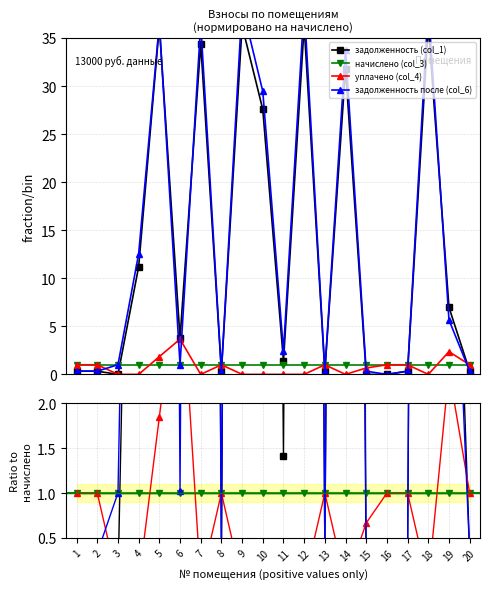

Rank the series at 3 from highest to lowest value.

задолженность после (col_6), начислено (col_3), задолженность (col_1), уплачено (col_4)